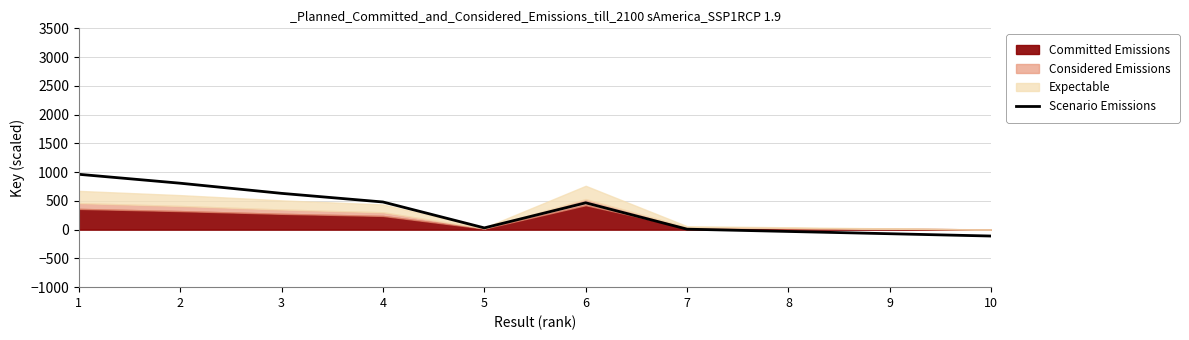

How many negative values are there?

3